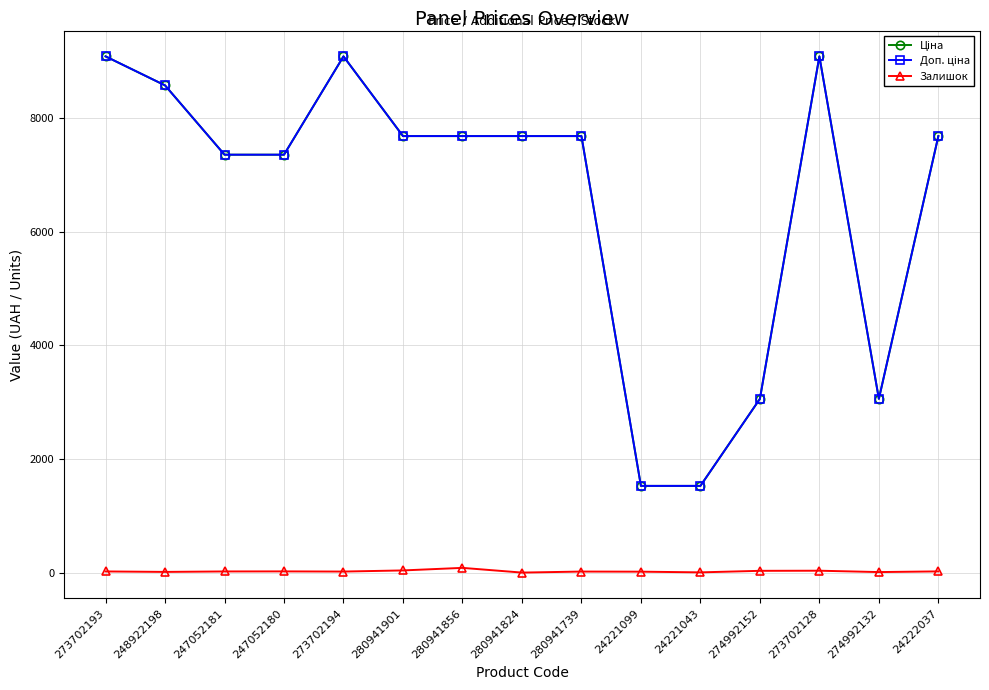

True or false: Залишок has a value of 20.0 at 247052181.

True